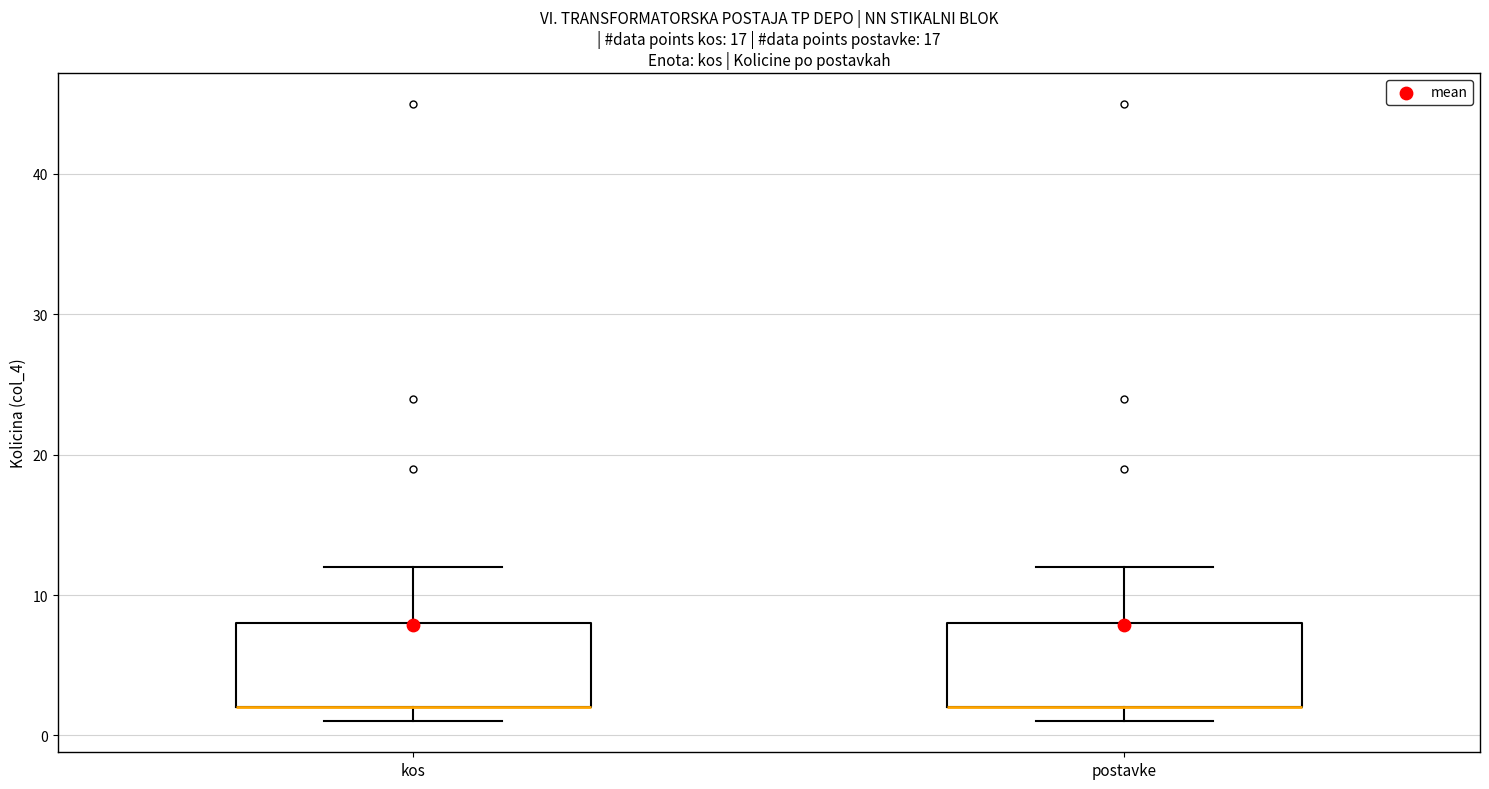

Reading left to right, transcribe this box plot: for each box, give where its median line is, the range the box spans, and where its two whiskers end, as read against the y-axis. The values are not printed on the chart, so give them approximately, as read against the axis.

kos: median 2 (drawn on the box's lower edge), box 2 to 8, whiskers 1 to 12
postavke: median 2 (drawn on the box's lower edge), box 2 to 8, whiskers 1 to 12